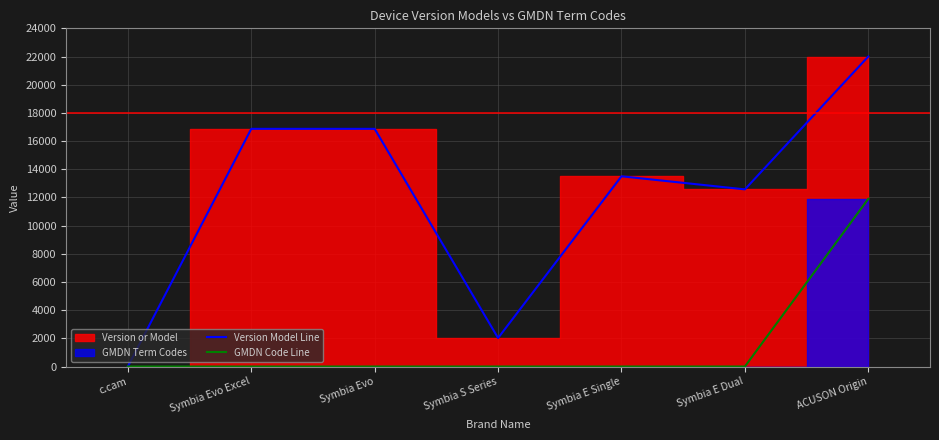

The GMDN Code Line series shows -7361.0 at Symbia Evo. True or false?

False